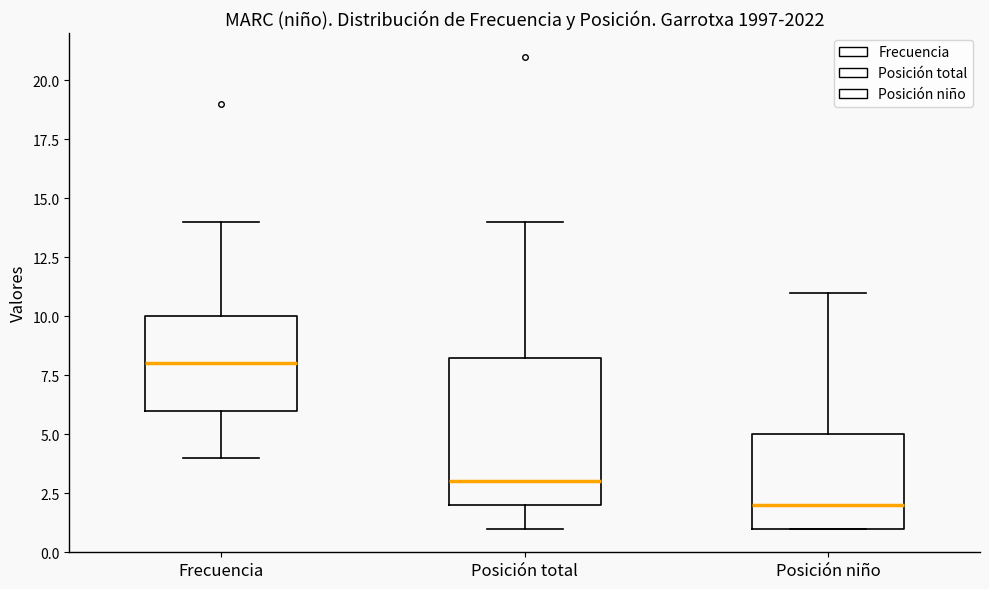

Reading left to right, read every box against the y-axis: the position of its median line, the range the box covers, and the ends of its whiskers. The values are not printed on the chart, so give them approximately, as read against the axis.

Frecuencia: median 8.0, box 6.0 to 10.0, whiskers 4.0 to 14.0
Posición total: median 3.0, box 2.0 to 8.5, whiskers 1.0 to 14.0
Posición niño: median 2.0, box 1.0 to 5.0, whiskers 1.0 to 11.0